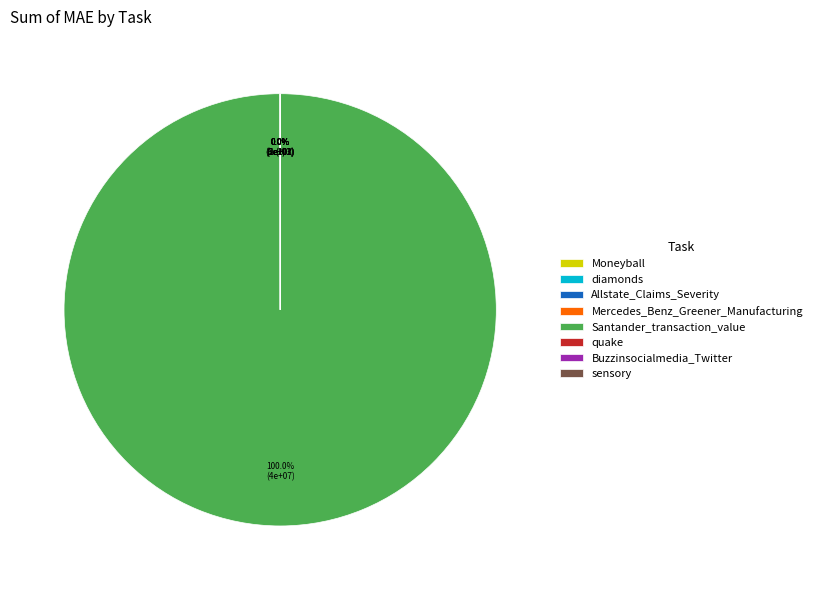

What is the largest slice in the pie chart?

Santander_transaction_value